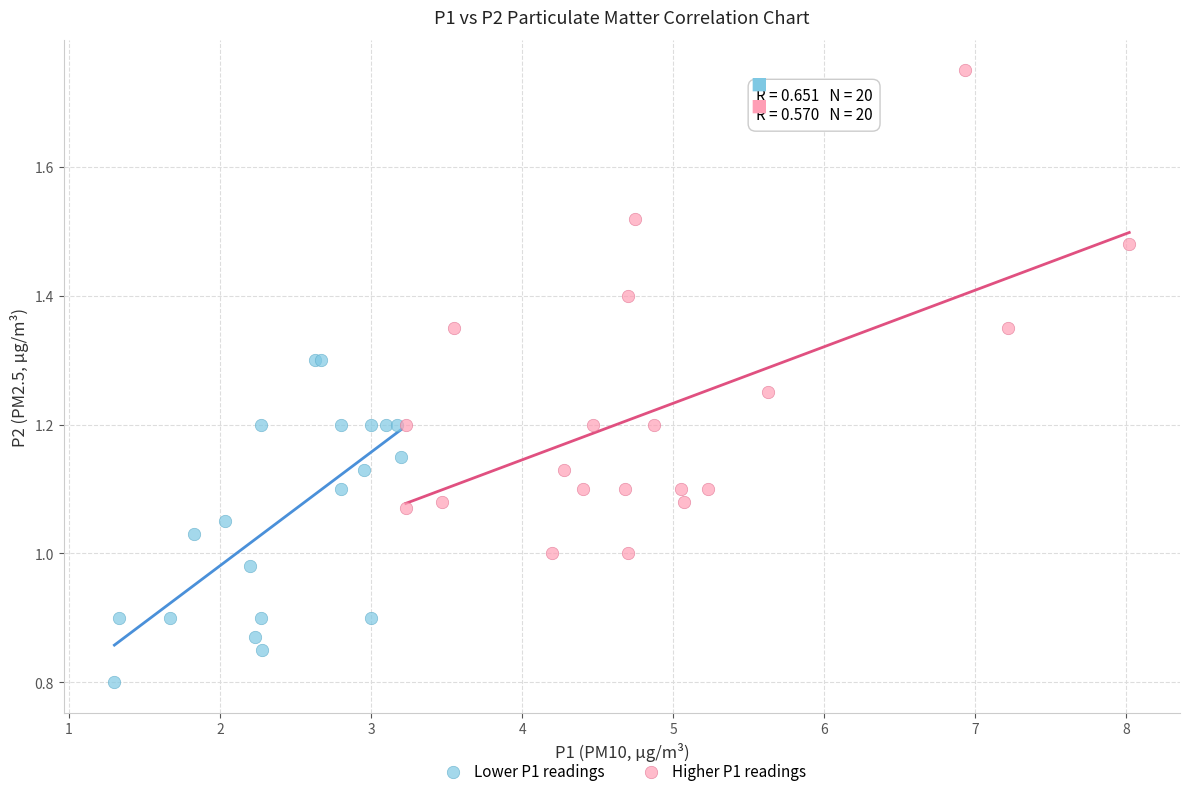

What are all the series names shown in the legend?

Lower P1 readings, Higher P1 readings